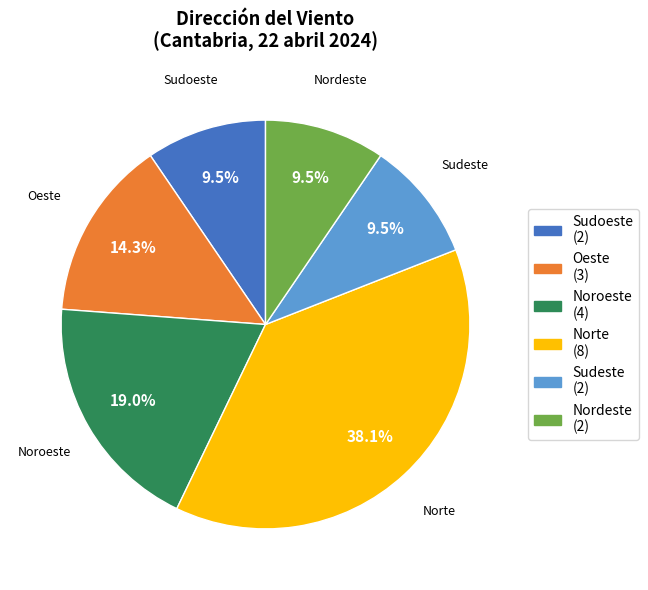

Is there any slice that represents more than half of the pie?

No